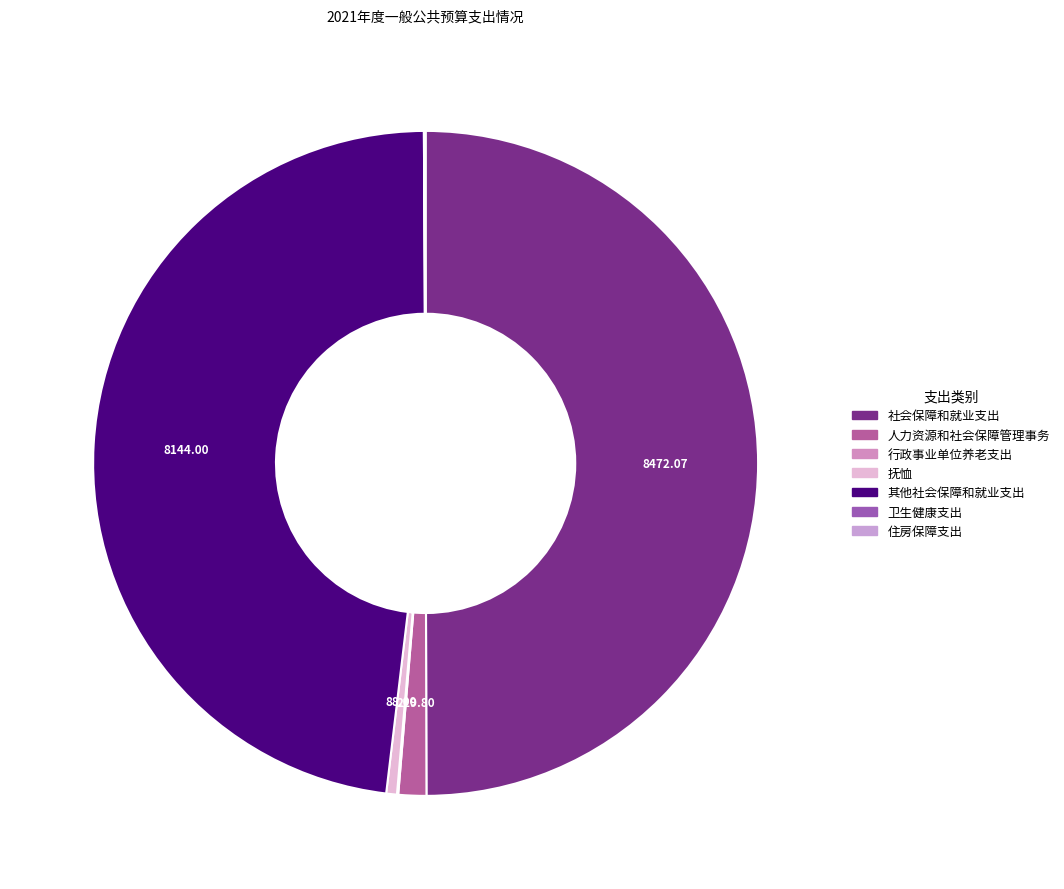

To the nearest percent, what percentage of the pie is 其他社会保障和就业支出?

48%